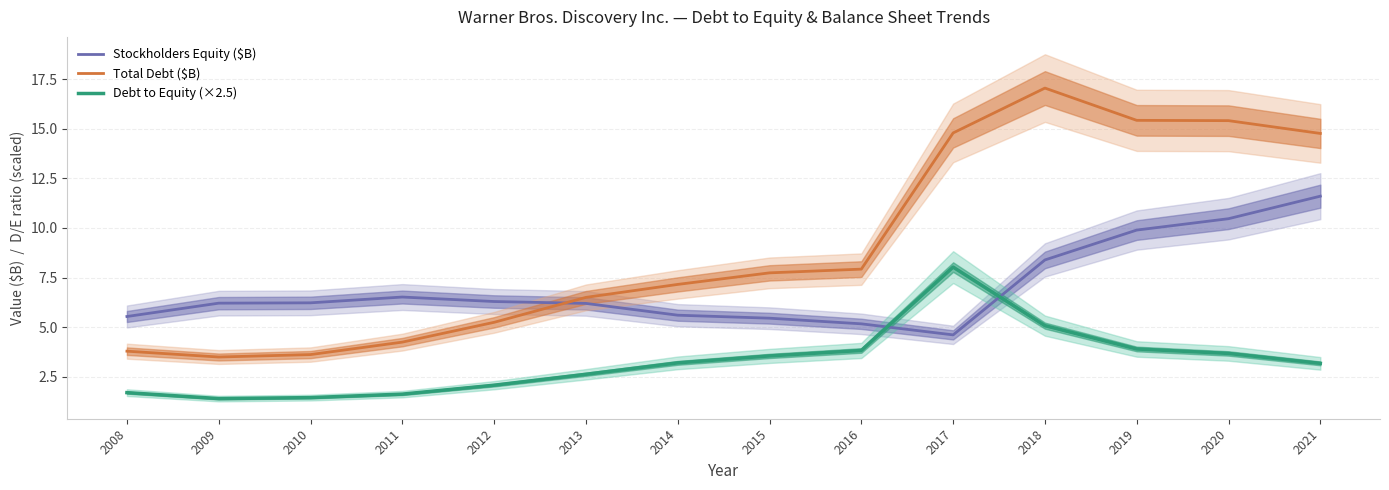

What is the value of the Stockholders Equity ($B) point at the 12th from the left?

9.9